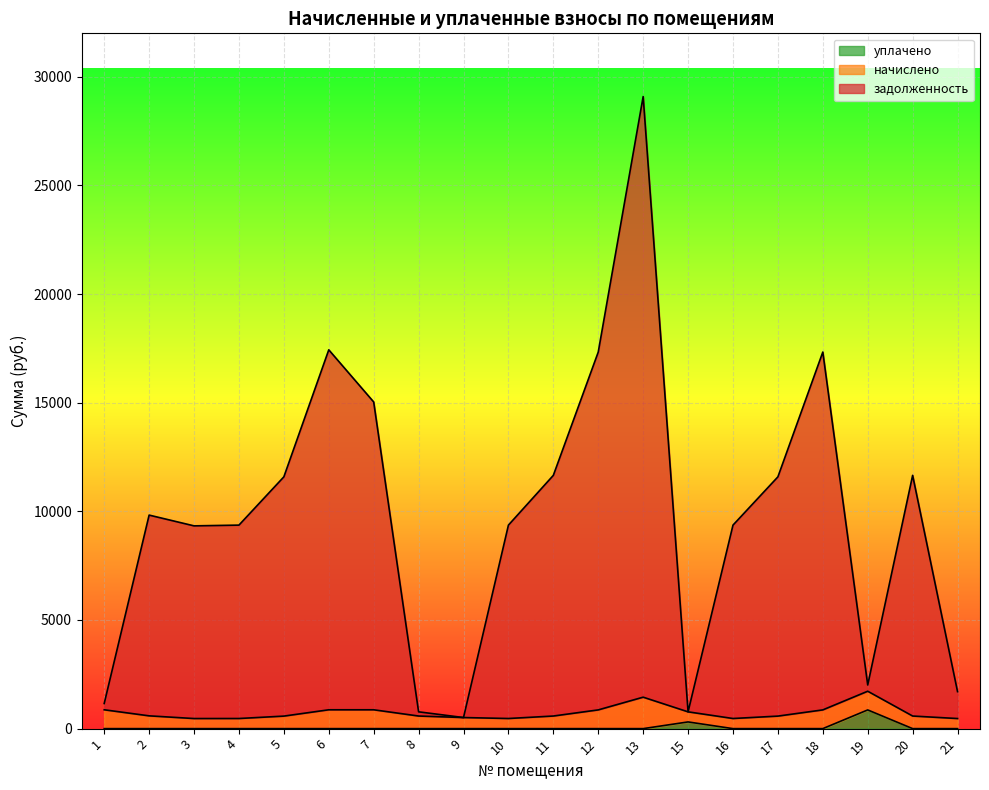

At which category is the sum across all series the highest?

13